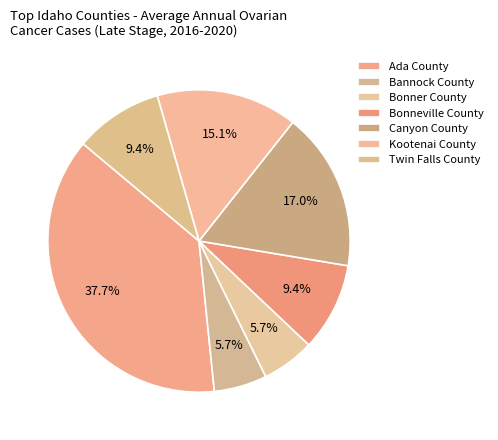

Combined, what portion of the pie is Bannock County and Bonner County?

11.3%